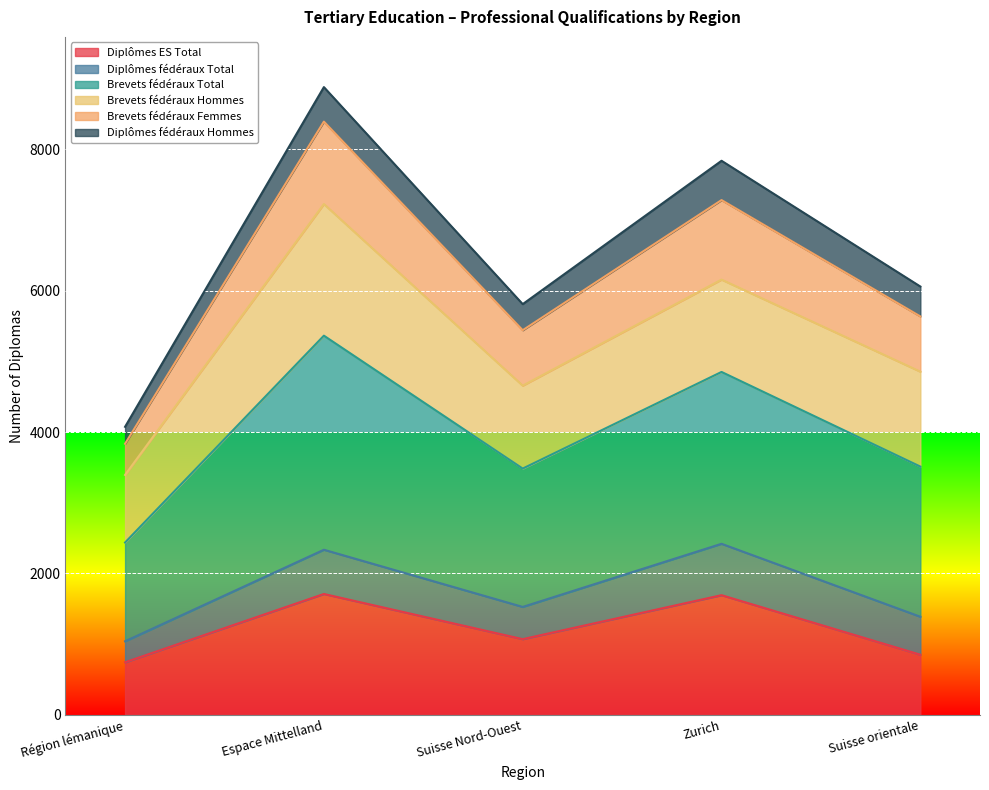

True or false: Brevets fédéraux Femmes and Diplômes ES Total intersect in this chart.

False